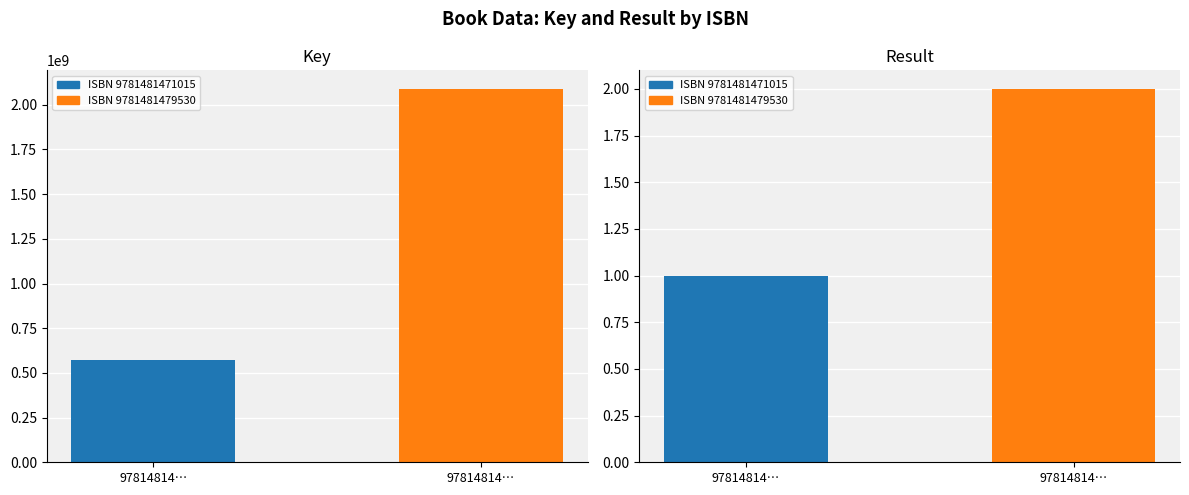

What is the spread (max minus min) of values at 9781481479530?

2088466959